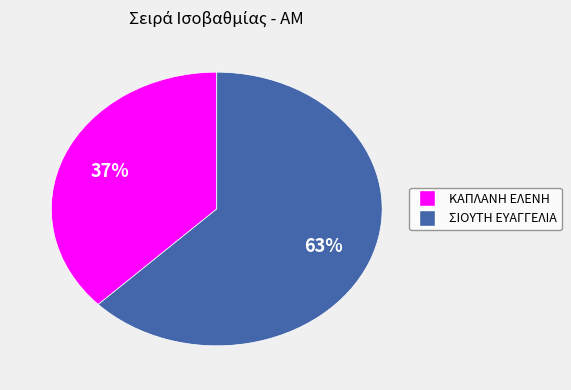

To the nearest percent, what is the average slice percentage?

50%